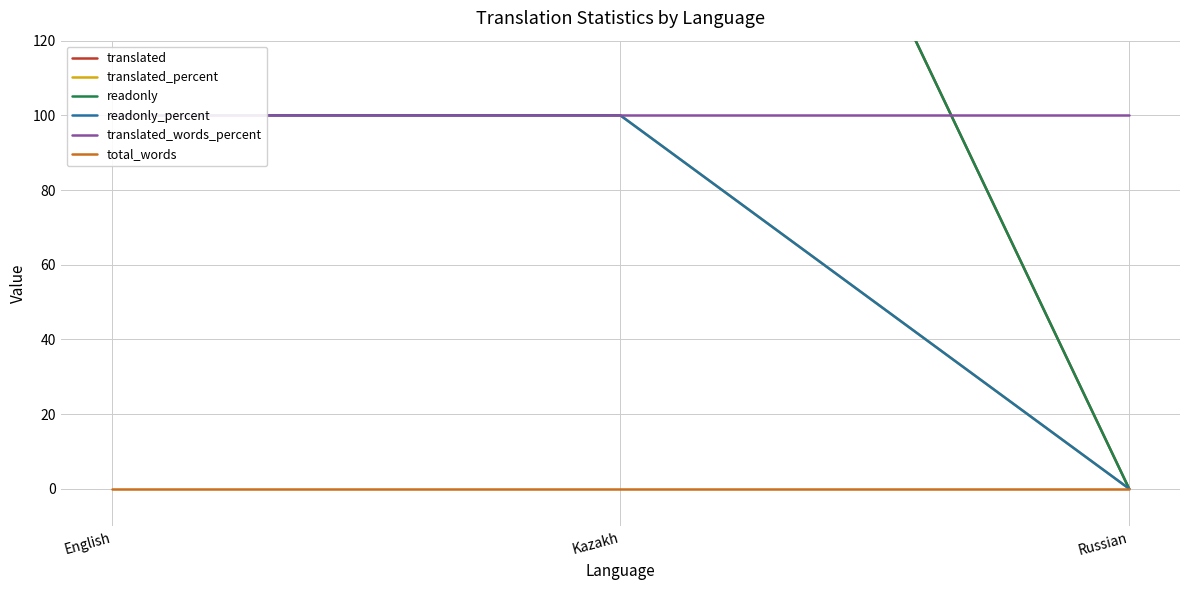

How many data points in readonly_percent are less than 100?

1